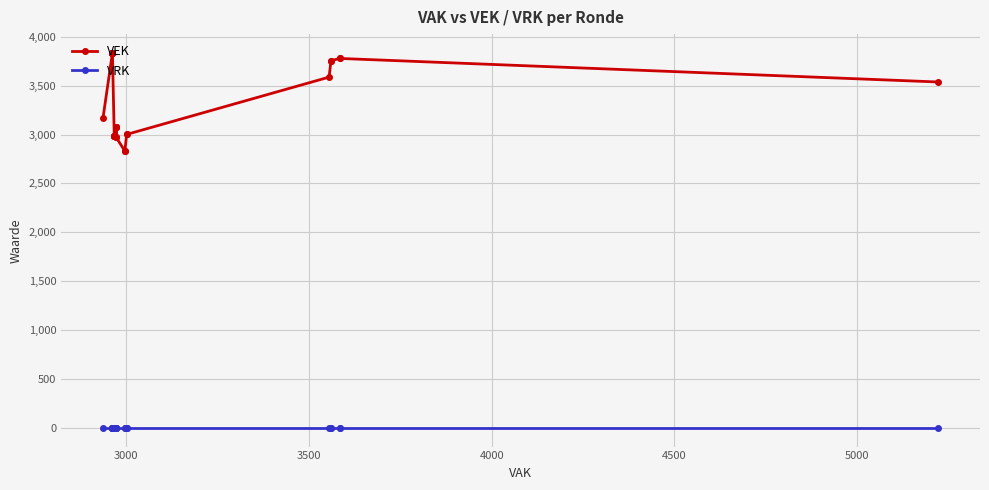

Which series has the largest total across all categories?

VEK